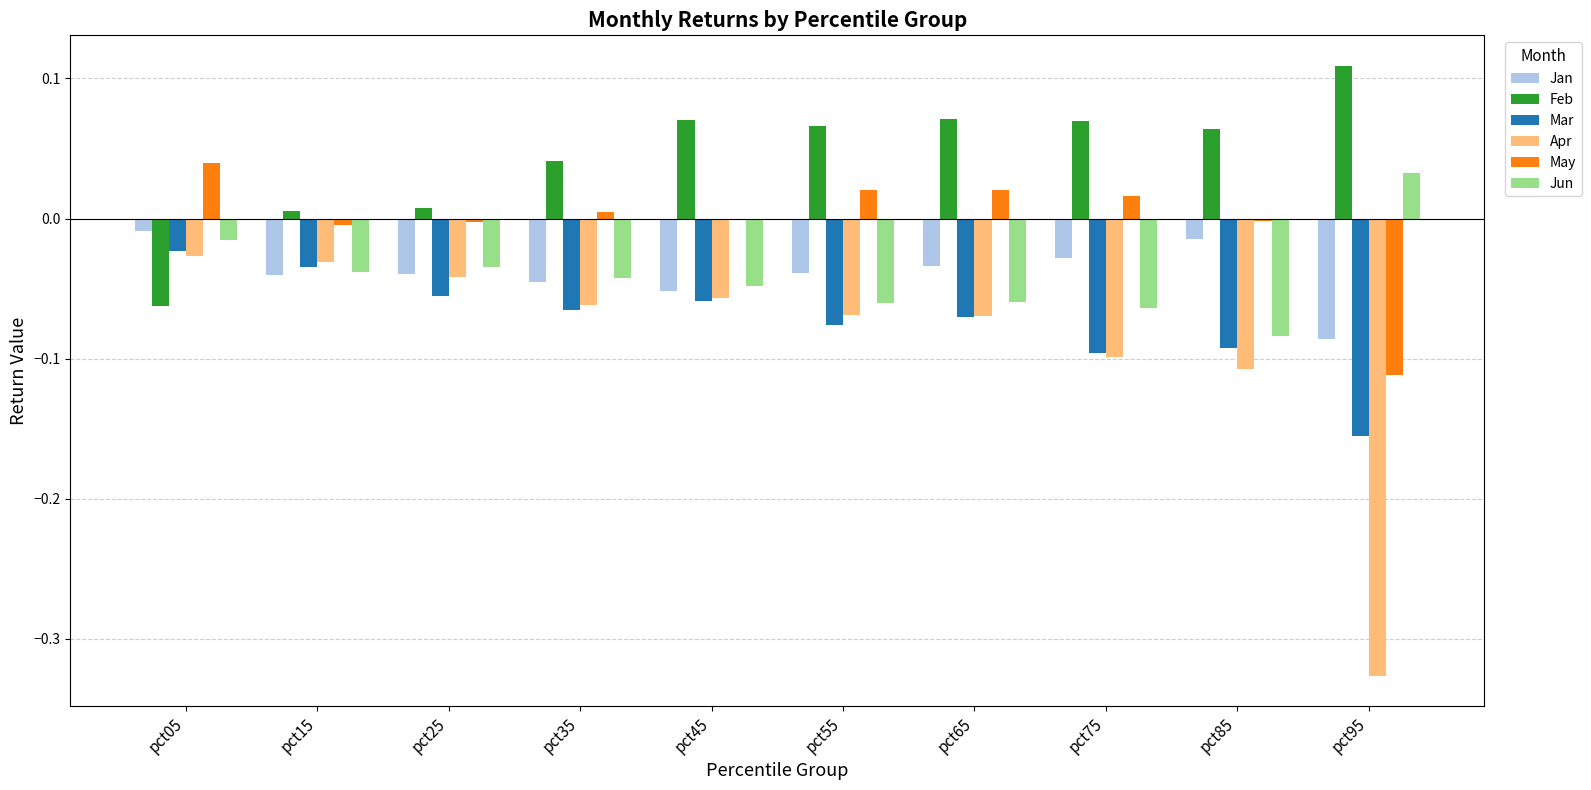

Between pct55 and pct85, which series saw the biggest shift?

Apr